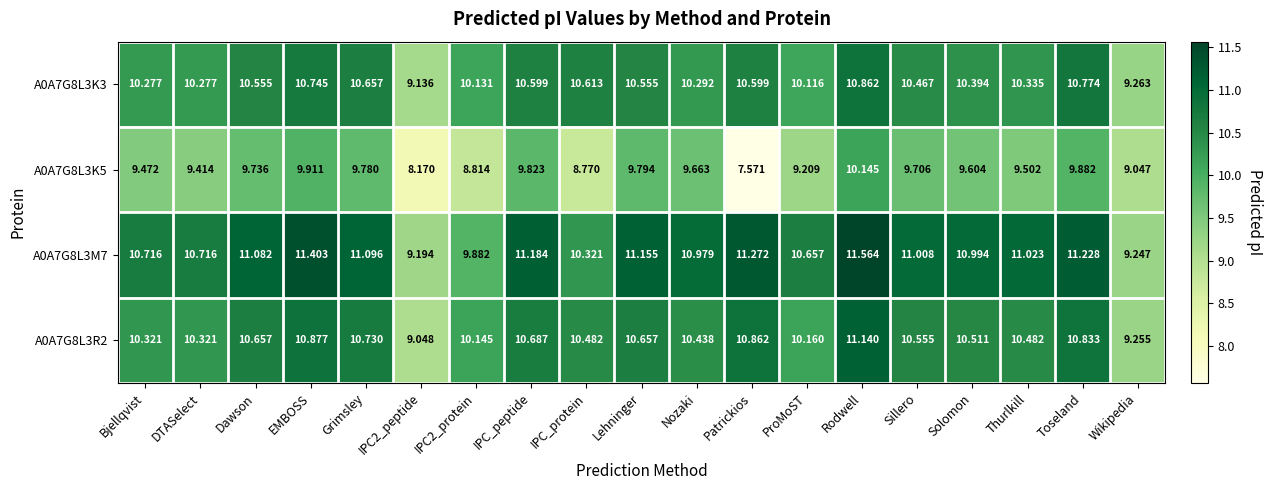

Rank the series by their maximum value, from lowest to highest.

A0A7G8L3K5, A0A7G8L3K3, A0A7G8L3R2, A0A7G8L3M7